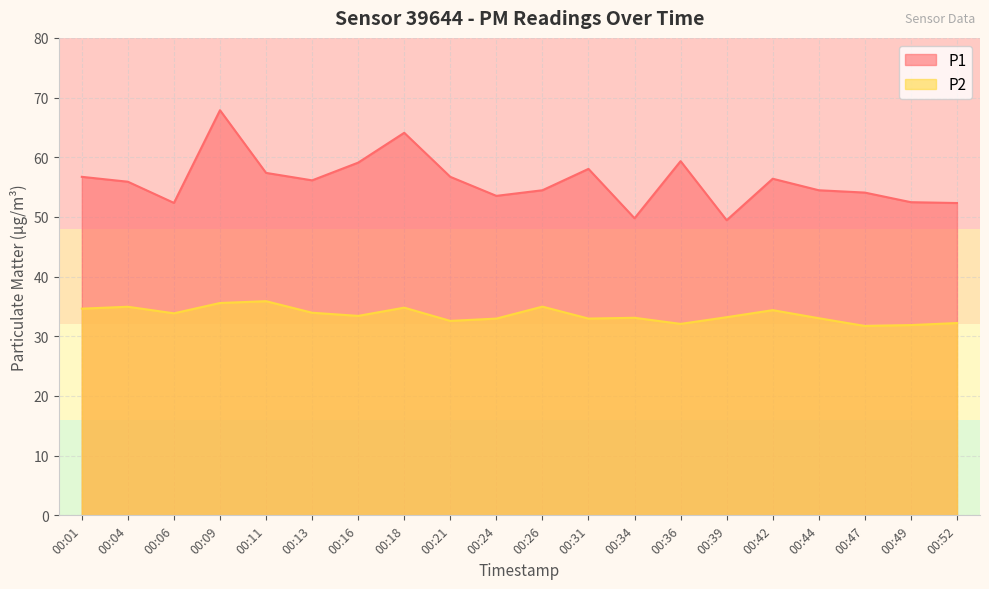

List the labels in order of P1 value, largest first.

00:09, 00:18, 00:36, 00:16, 00:31, 00:11, 00:01, 00:21, 00:42, 00:13, 00:04, 00:26, 00:44, 00:47, 00:24, 00:49, 00:06, 00:52, 00:34, 00:39